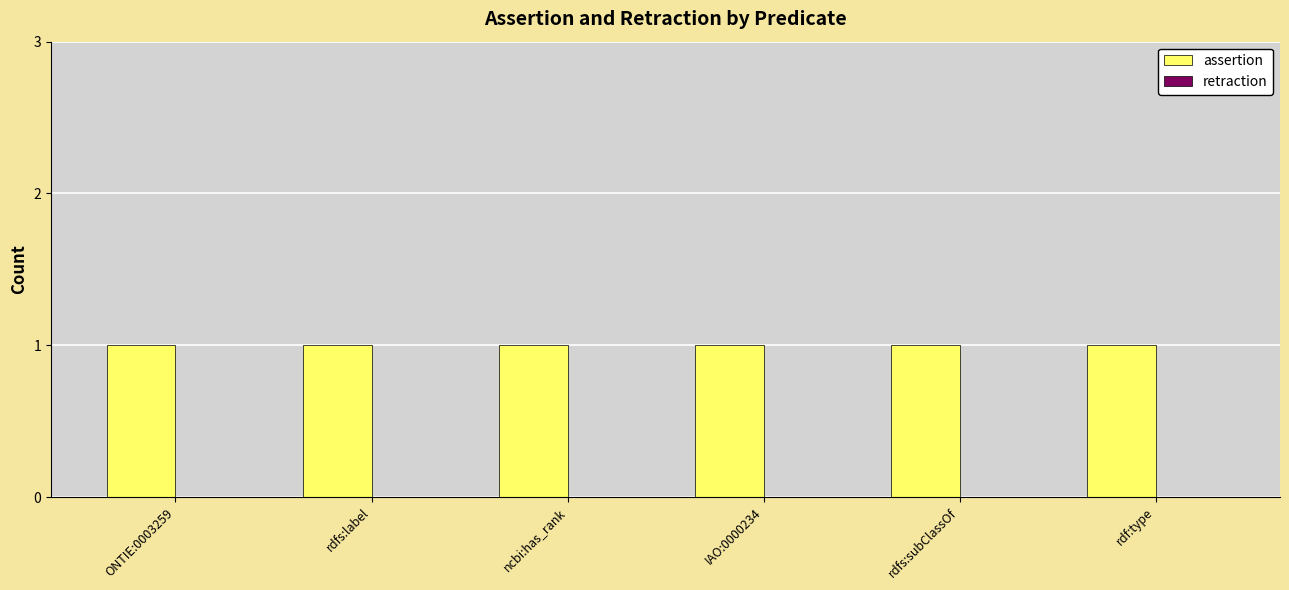

At how many categories does at least one series exceed 0?

6